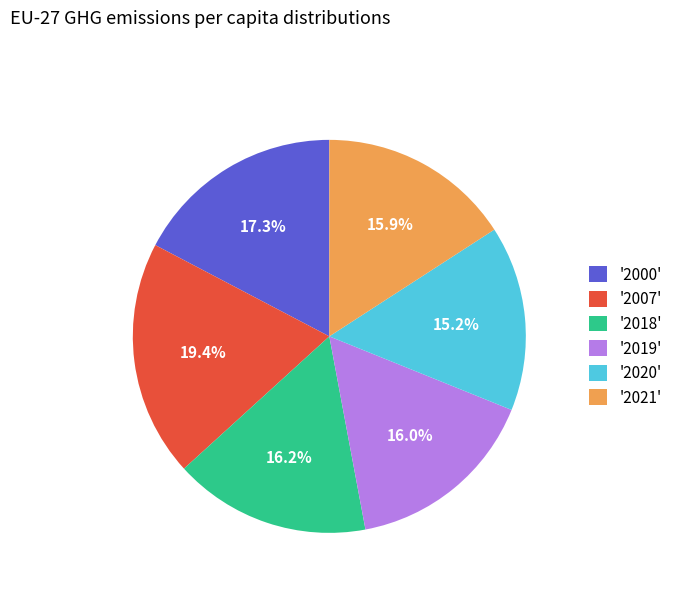

Between '2018' and '2000', which is larger?

'2000'